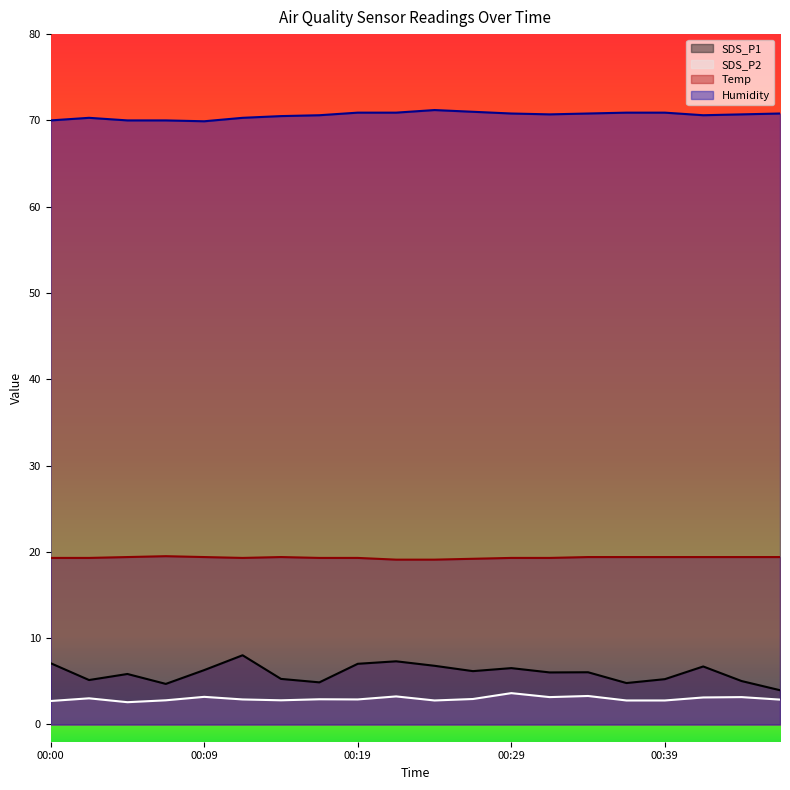

What is the minimum value for Humidity?

69.9